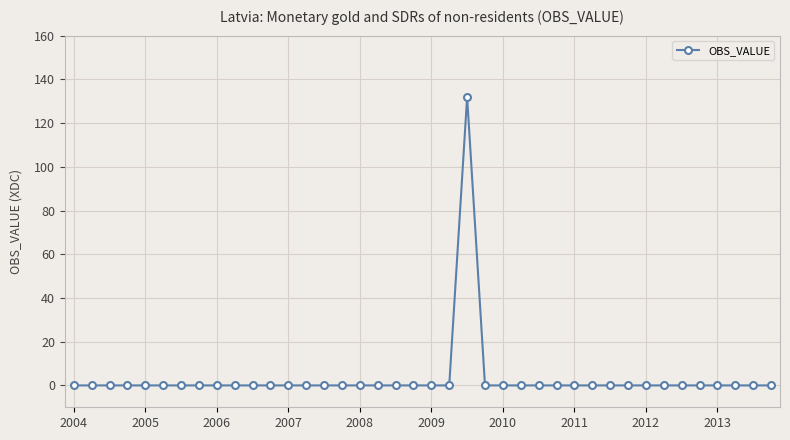

What is the average value?

3.3